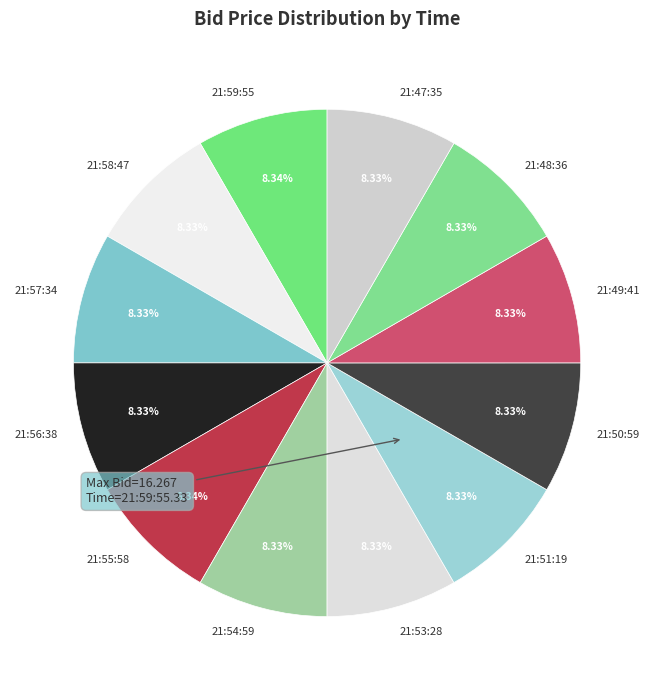

Which category has the smallest portion of the pie?

21:57:34.924